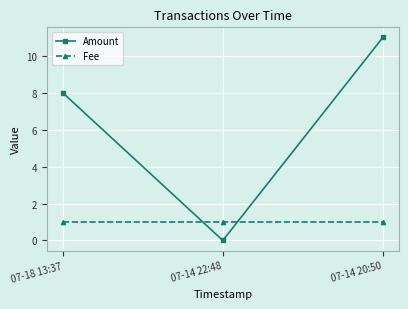

At which label is Amount closest to 5?

07-18 13:37